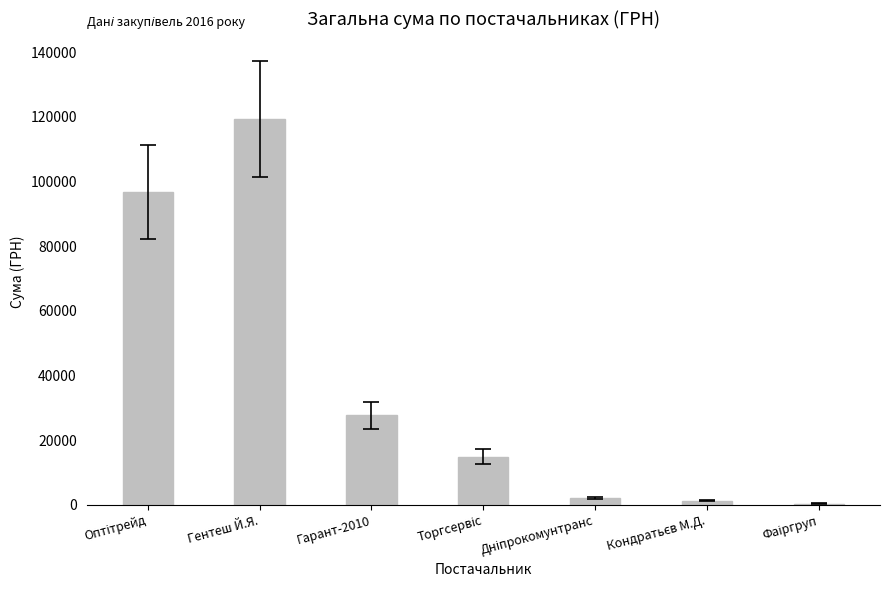

Which label corresponds to the largest value in the chart?

Гентеш Й.Я.